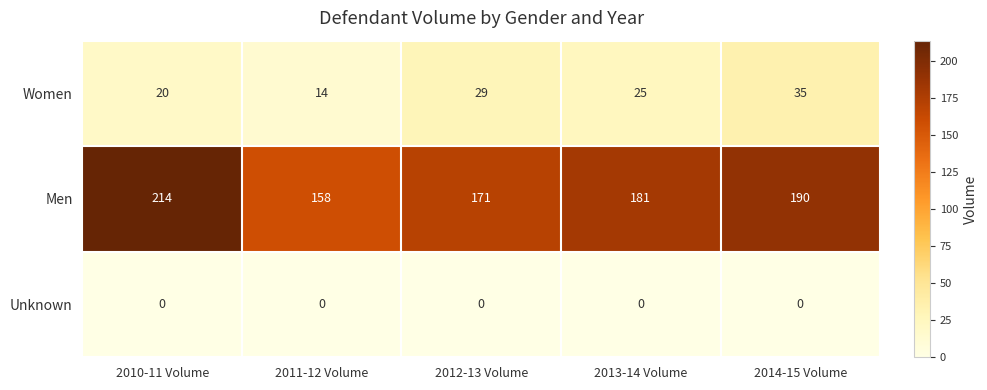

Is it true that Women equals 5 at 2011-12 Volume?

False